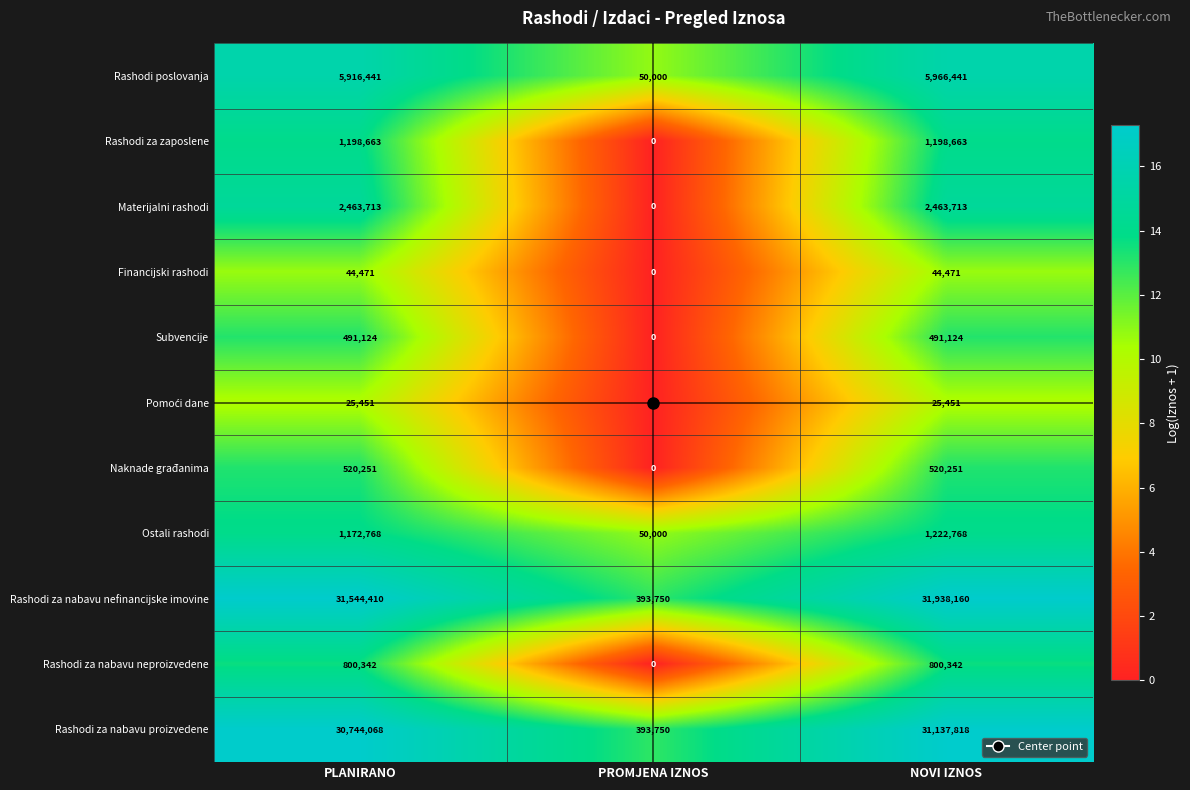

What is the average value of the Financijski rashodi series?

29647